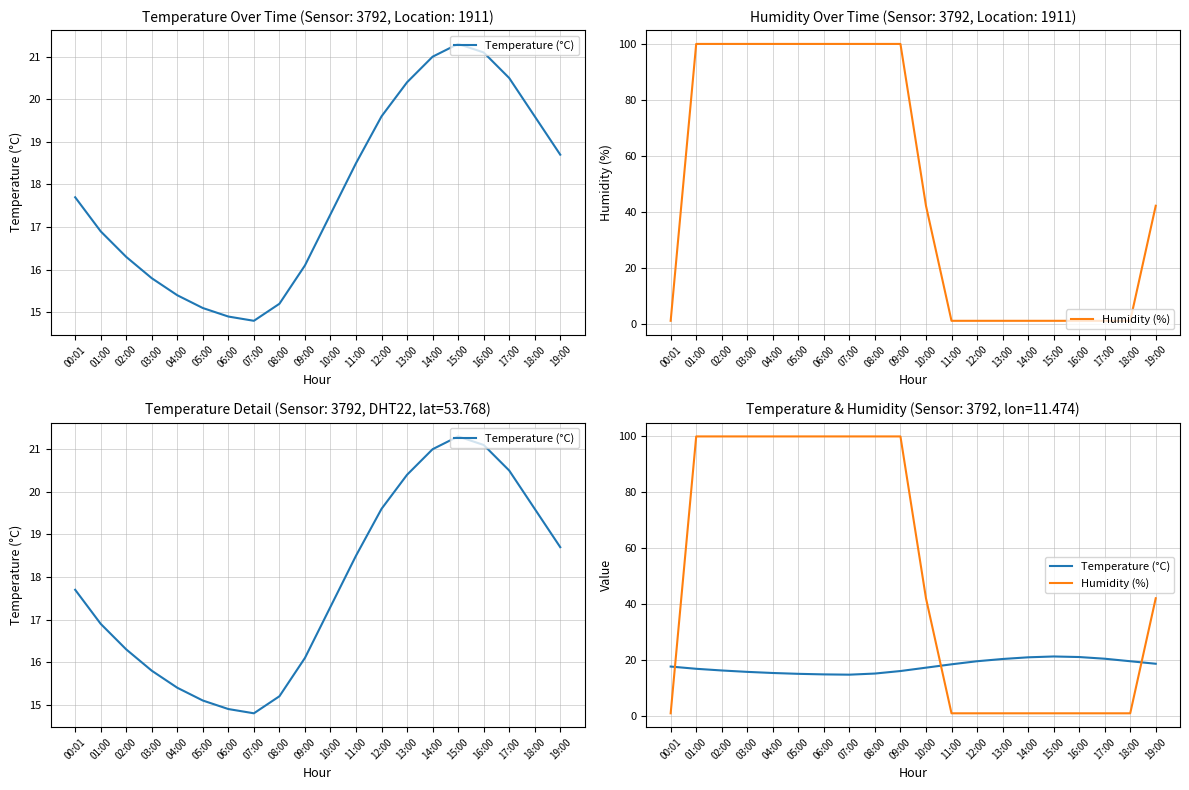

What is the total value across all series at 14:00?

22.0